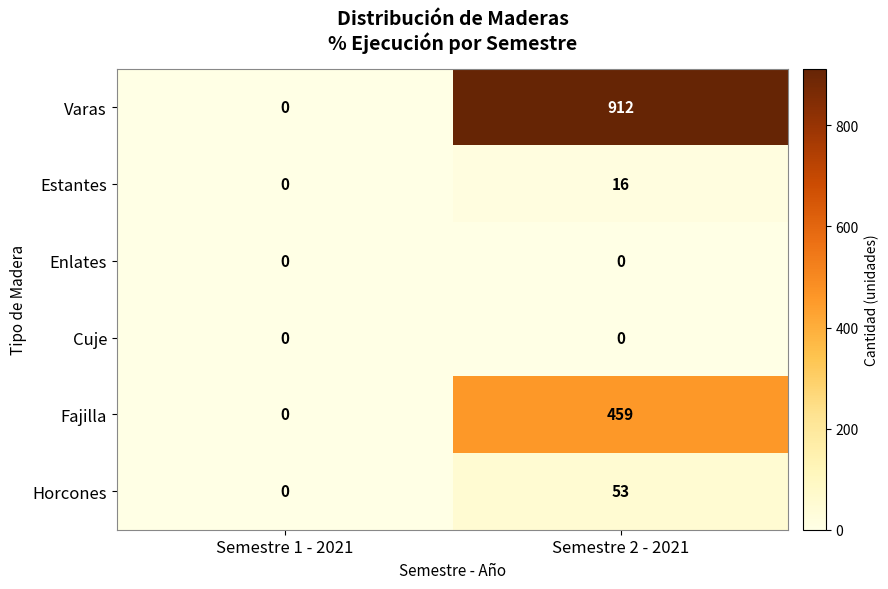

Which series has the largest range (max minus min)?

Varas